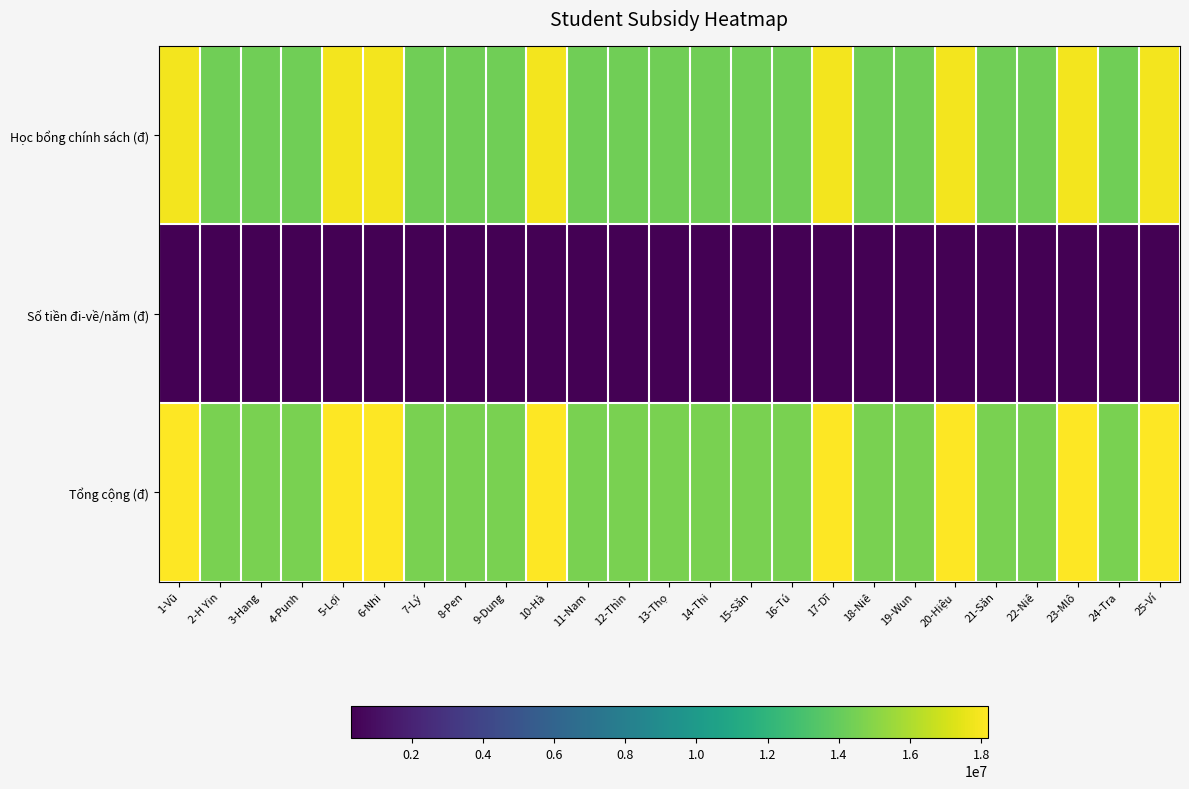

Reading left to right, what are all the values shown in this chart?

Học bổng chính sách (đ): 1-Vũ=17880000	2-H Yin=14304000	3-Hang=14304000	4-Punh=14304000	5-Lợi=17880000	6-Nhi=17880000	7-Lý=14304000	8-Pen=14304000	9-Dung=14304000	10-Hà=17880000	11-Nam=14304000	12-Thìn=14304000	13-Thọ=14304000	14-Thi=14304000	15-Săn=14304000	16-Tú=14304000	17-Dĩ=17880000	18-Niê=14304000	19-Wun=14304000	20-Hiệu=17880000	21-Săn=14304000	22-Niê=14304000	23-Mlô=17880000	24-Tra=14304000	25-Ví=17880000
Số tiền đi-về/năm (đ): 1-Vũ=300000	2-H Yin=300000	3-Hang=300000	4-Punh=300000	5-Lợi=300000	6-Nhi=300000	7-Lý=300000	8-Pen=300000	9-Dung=300000	10-Hà=300000	11-Nam=300000	12-Thìn=300000	13-Thọ=300000	14-Thi=300000	15-Săn=300000	16-Tú=300000	17-Dĩ=300000	18-Niê=300000	19-Wun=300000	20-Hiệu=300000	21-Săn=300000	22-Niê=300000	23-Mlô=300000	24-Tra=300000	25-Ví=300000
Tổng cộng (đ): 1-Vũ=18180000	2-H Yin=14604000	3-Hang=14604000	4-Punh=14604000	5-Lợi=18180000	6-Nhi=18180000	7-Lý=14604000	8-Pen=14604000	9-Dung=14604000	10-Hà=18180000	11-Nam=14604000	12-Thìn=14604000	13-Thọ=14604000	14-Thi=14604000	15-Săn=14604000	16-Tú=14604000	17-Dĩ=18180000	18-Niê=14604000	19-Wun=14604000	20-Hiệu=18180000	21-Săn=14604000	22-Niê=14604000	23-Mlô=18180000	24-Tra=14604000	25-Ví=18180000